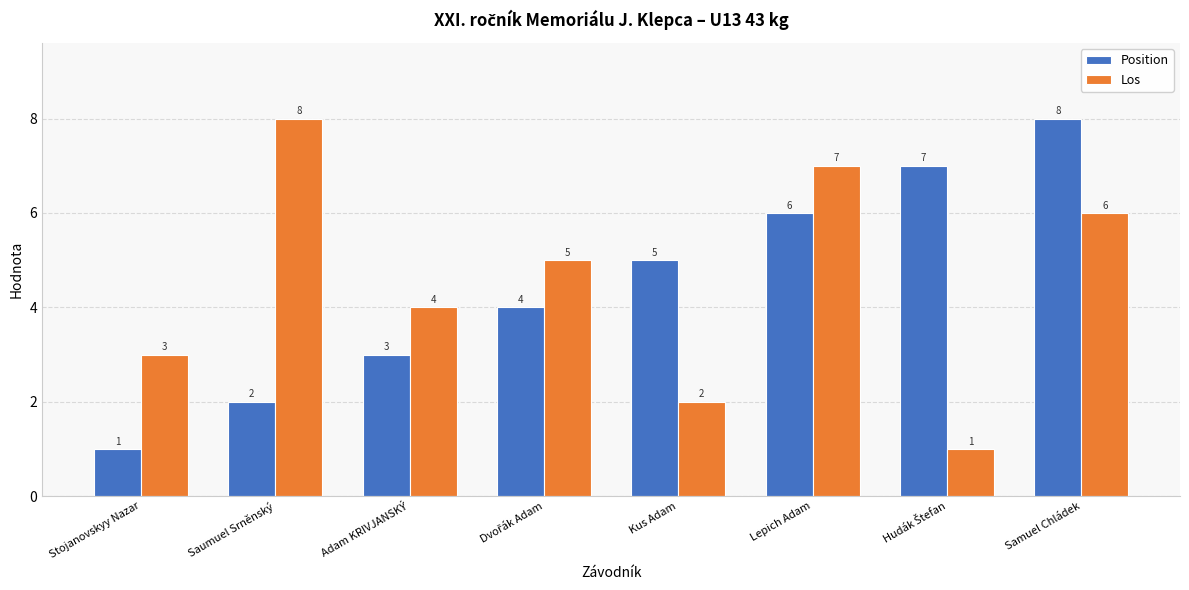

At which label is Los closest to 4?

Adam KRIVJANSKÝ